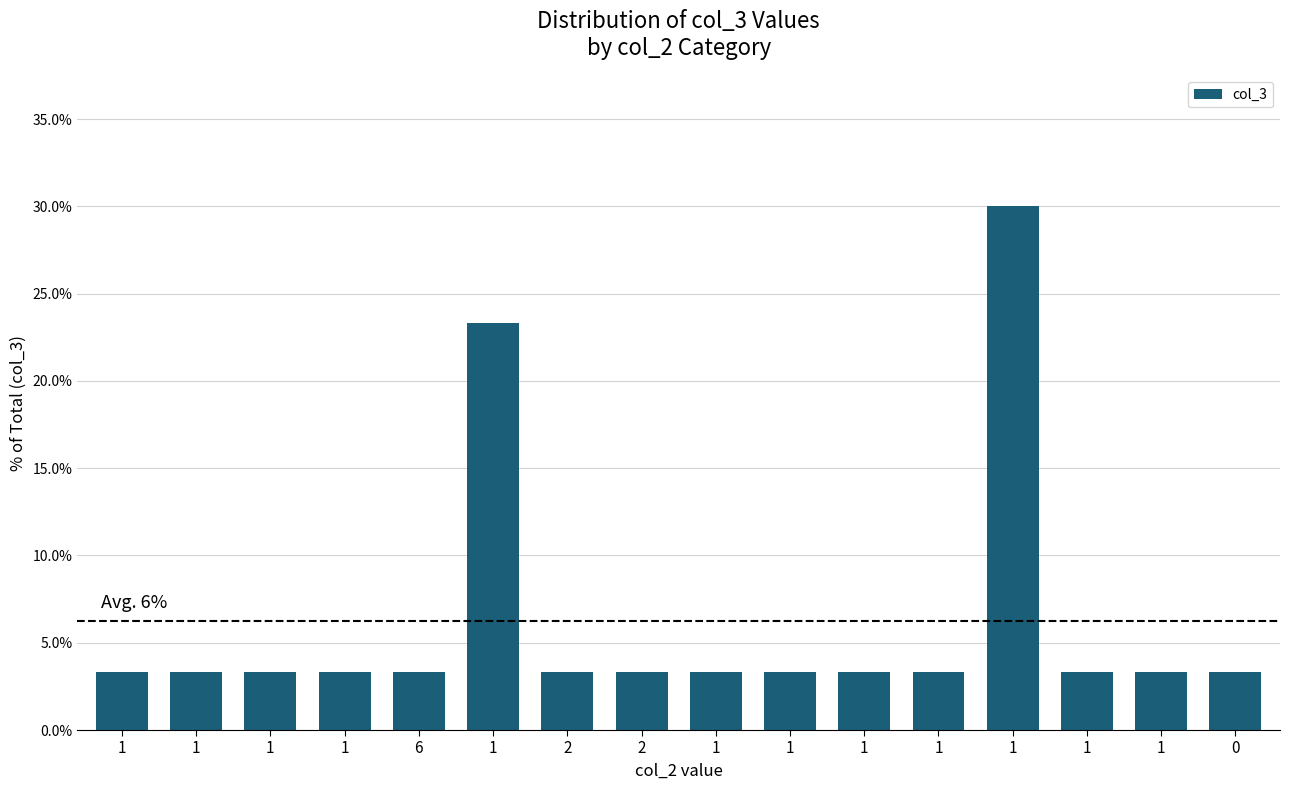

Reading left to right, list all the values displayed in this chart.

1=0.0	1=0.0	1=0.0	1=0.0	6=0.0	1=0.2	2=0.0	2=0.0	1=0.0	1=0.0	1=0.0	1=0.0	1=0.3	1=0.0	1=0.0	0=0.0